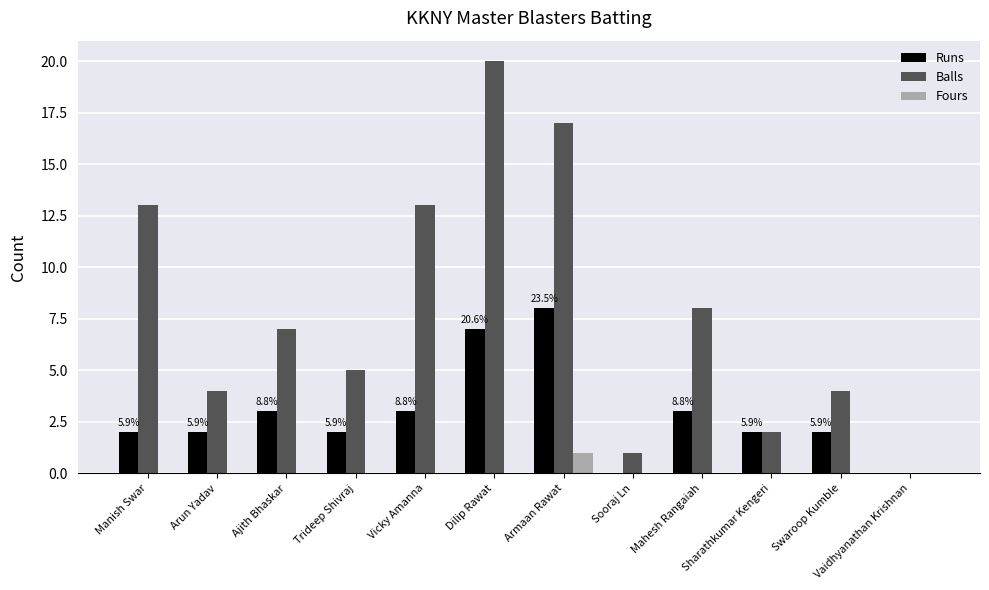

What are all the series names shown in the legend?

Runs, Balls, Fours